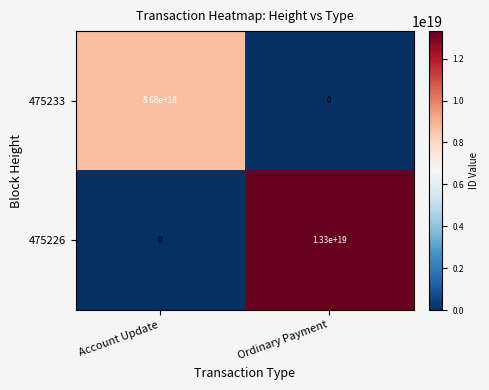

How many data points does each series have?

2